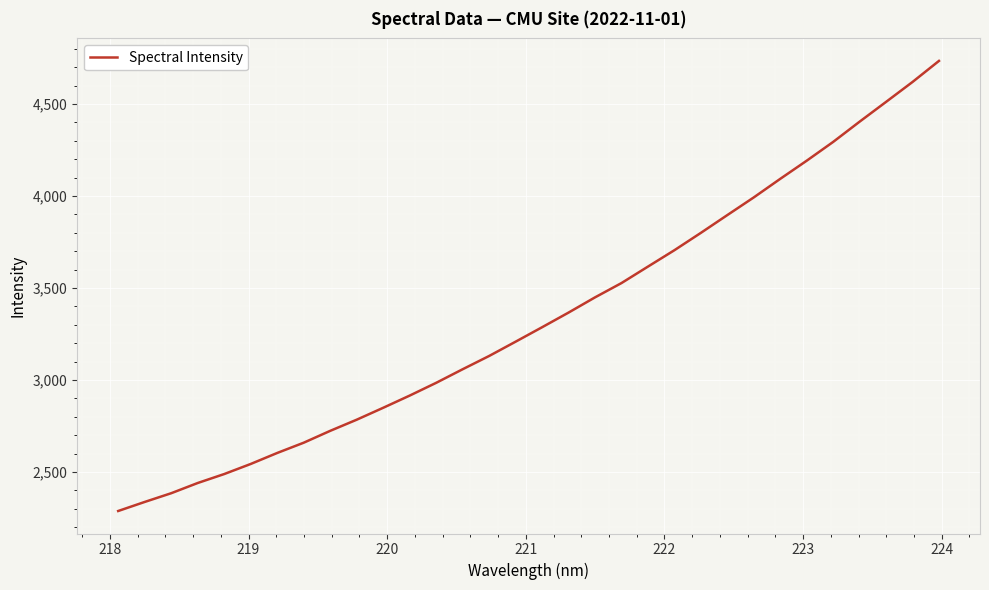

What is the maximum value shown in the chart?

4733.8